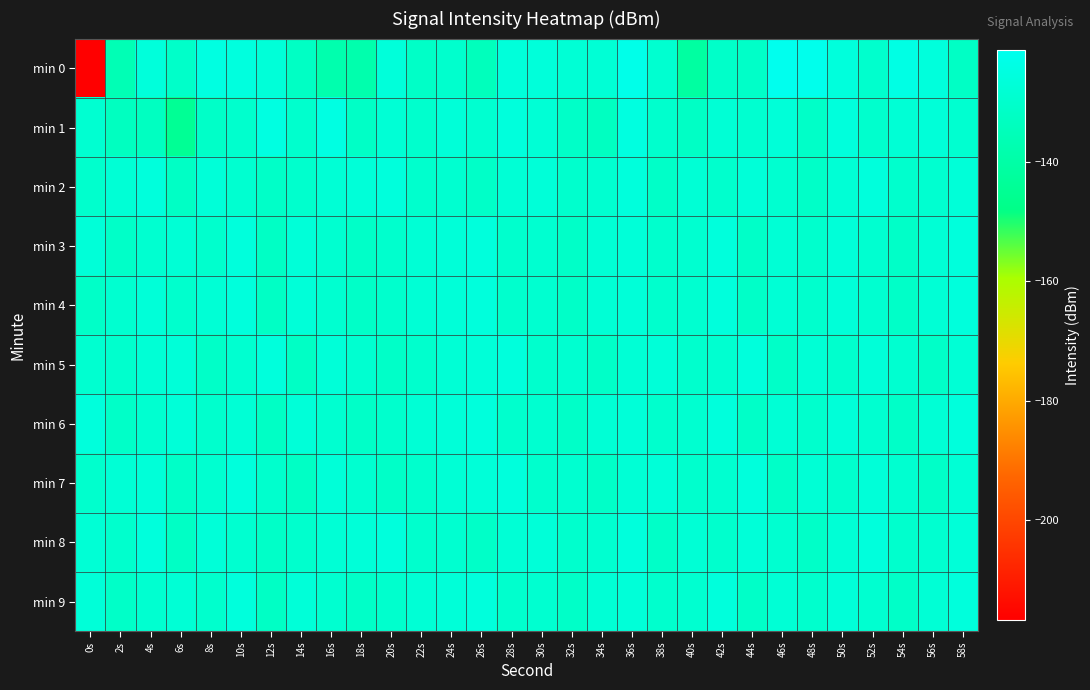

What is the total value across all series at 0s?

-1373.5